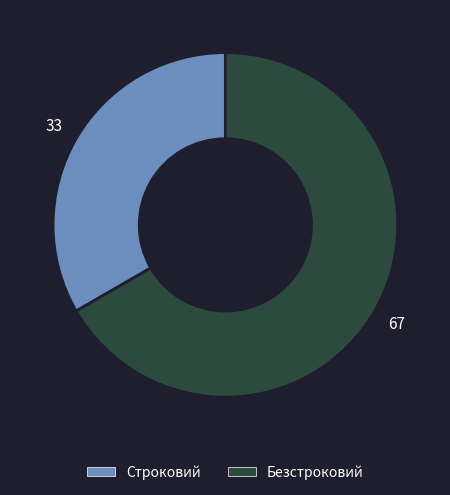

Between Безстроковий and Строковий, which is larger?

Безстроковий